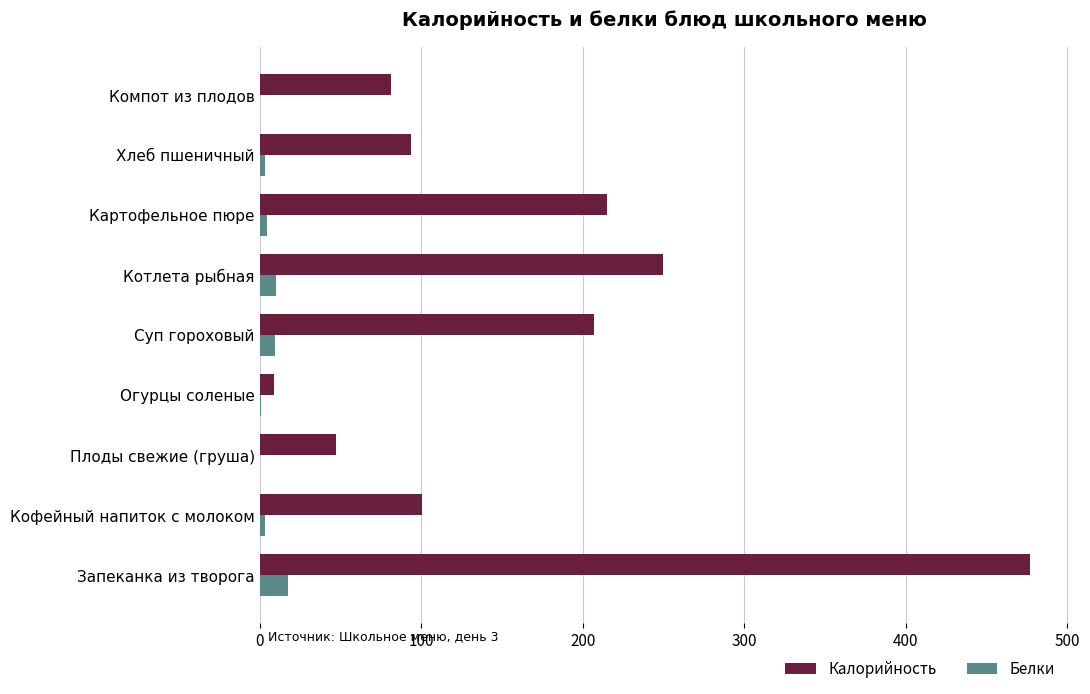

Between Картофельное пюре and Компот из плодов, which series saw the biggest shift?

Калорийность